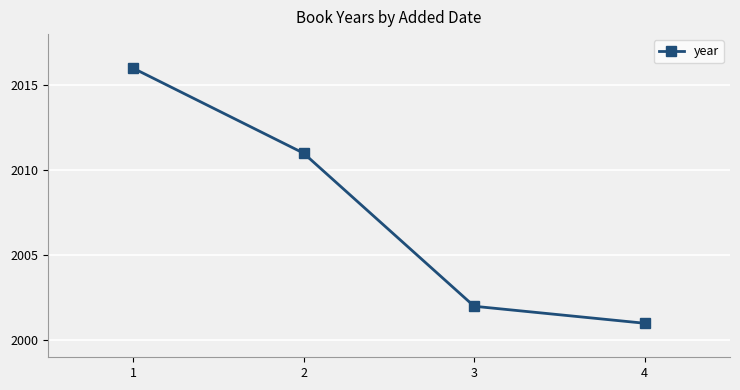

The chart shows a value of 822 at 3. True or false?

False